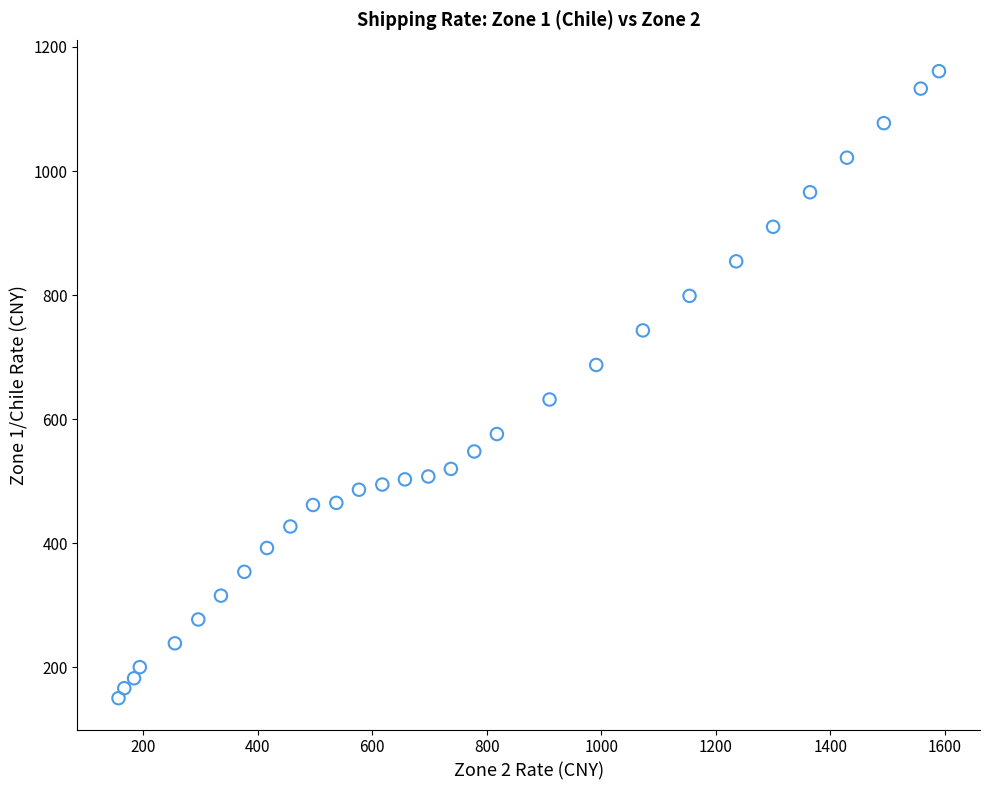

What is the range of Y values (max minus min)?

1010.3